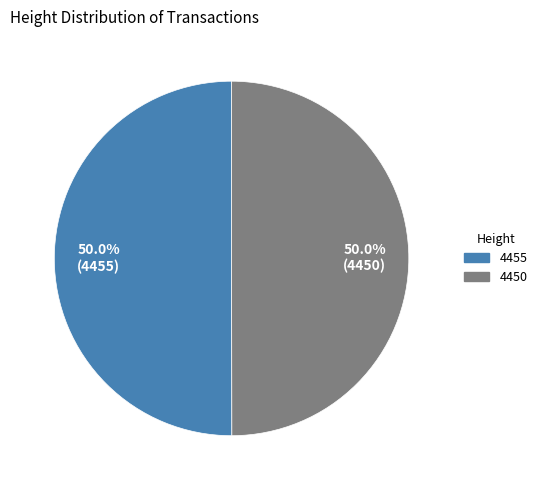

What percentage is the 4455 slice, to the nearest percent?

50%